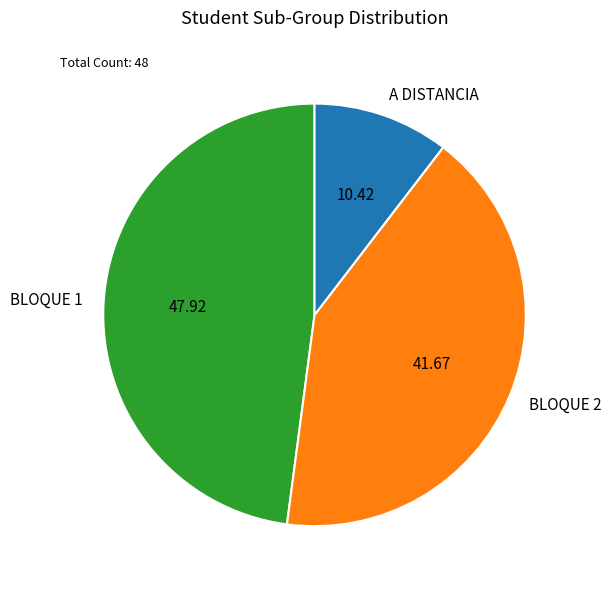

Is it true that BLOQUE 2 is 31% of the pie?

False